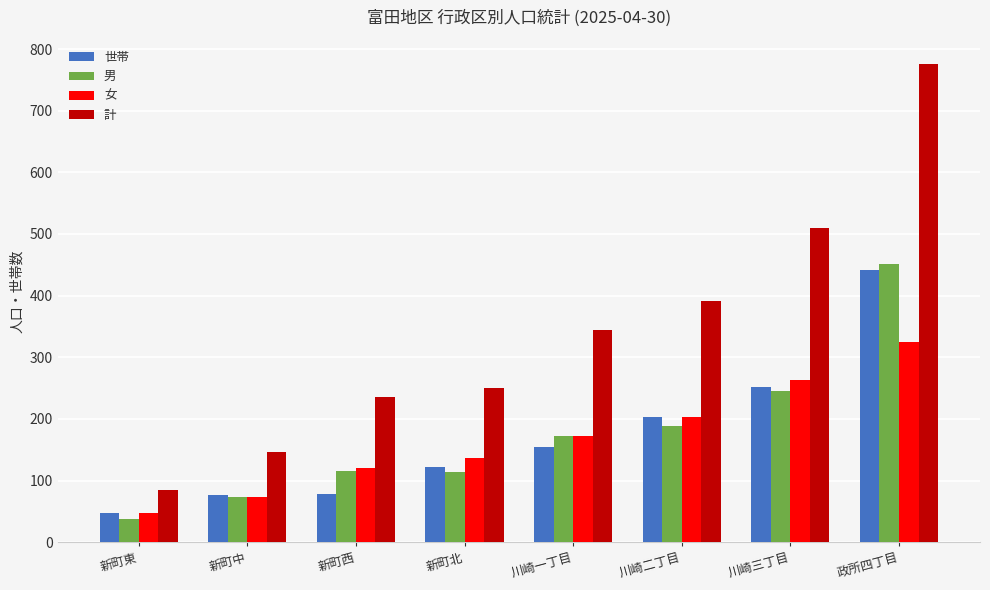

What is the difference between the second highest and minimum values in the 男 series?

209